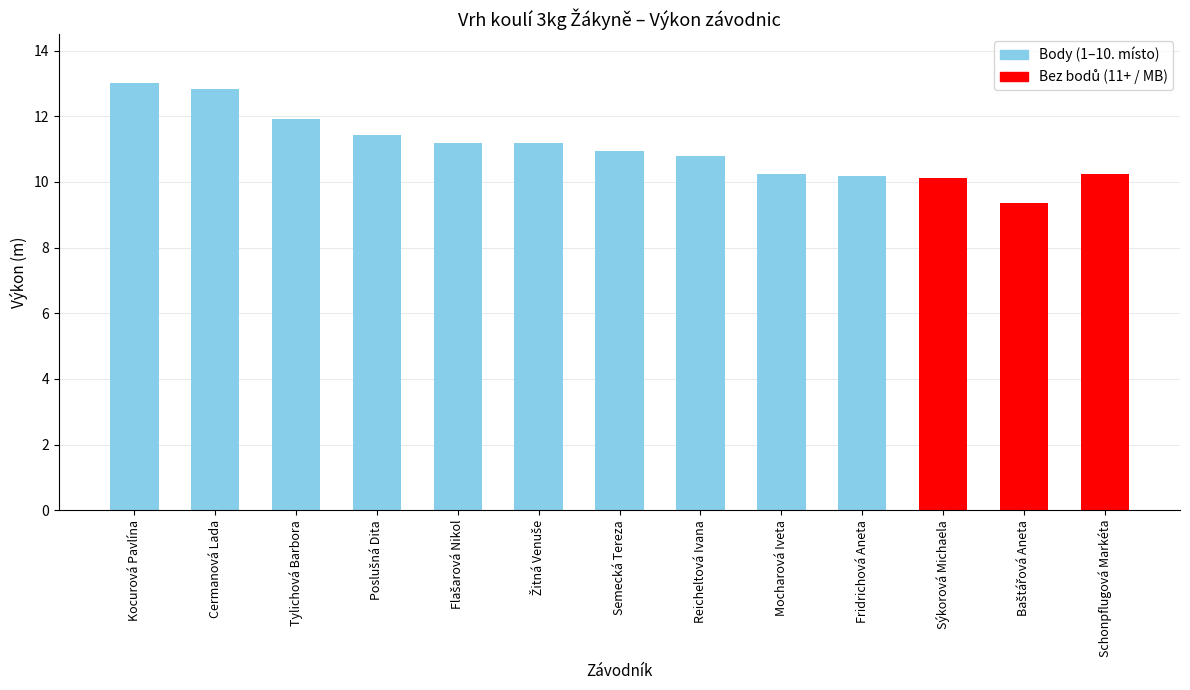

What is the value of the 4th bar from the left?

11.4